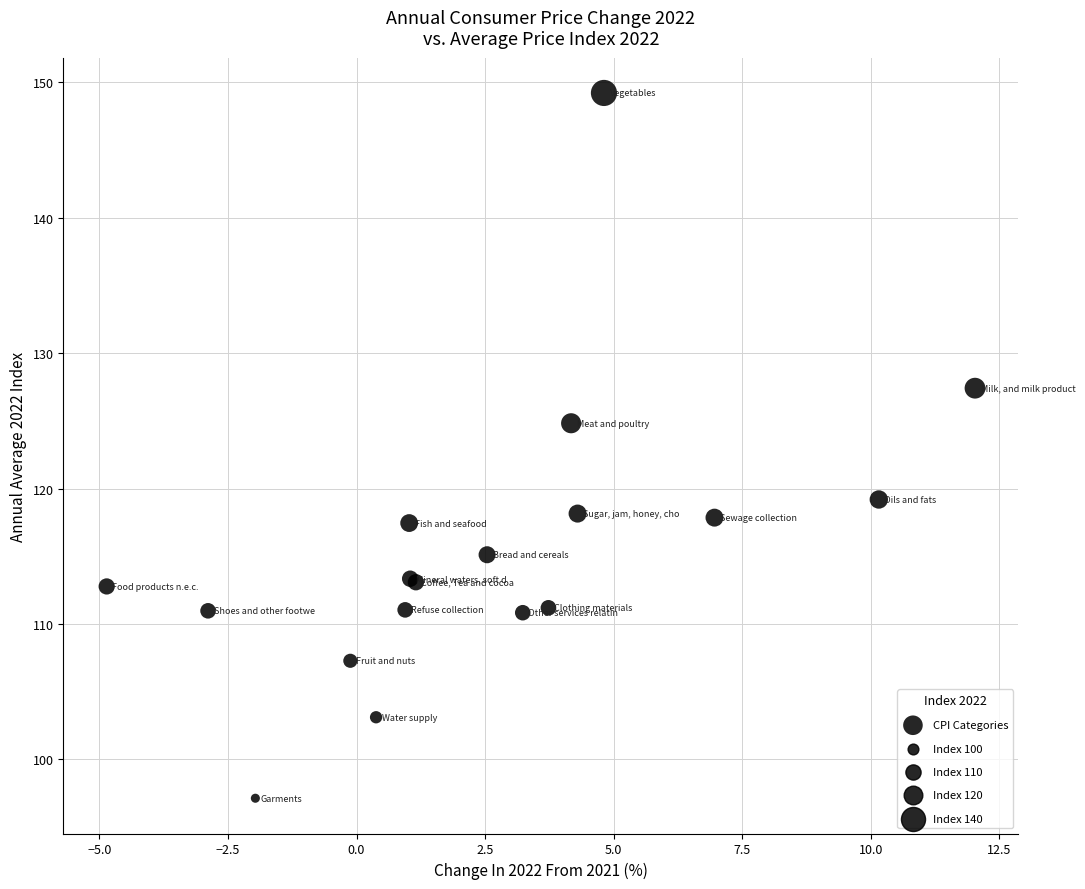

What Y value in the scatter plot is closest to 123?

124.8